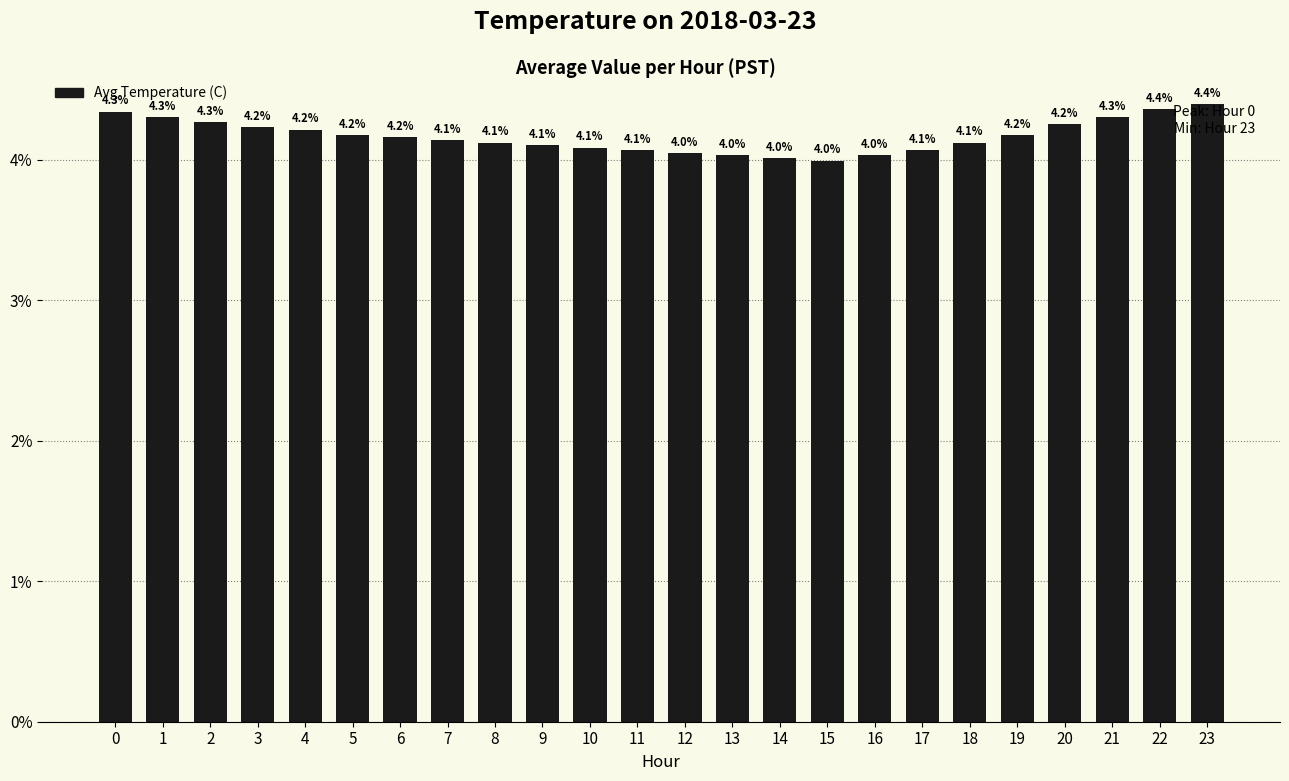

Reading left to right, list all the values displayed in this chart.

0=4.3	1=4.3	2=4.3	3=4.2	4=4.2	5=4.2	6=4.2	7=4.1	8=4.1	9=4.1	10=4.1	11=4.1	12=4.0	13=4.0	14=4.0	15=4.0	16=4.0	17=4.1	18=4.1	19=4.2	20=4.2	21=4.3	22=4.4	23=4.4